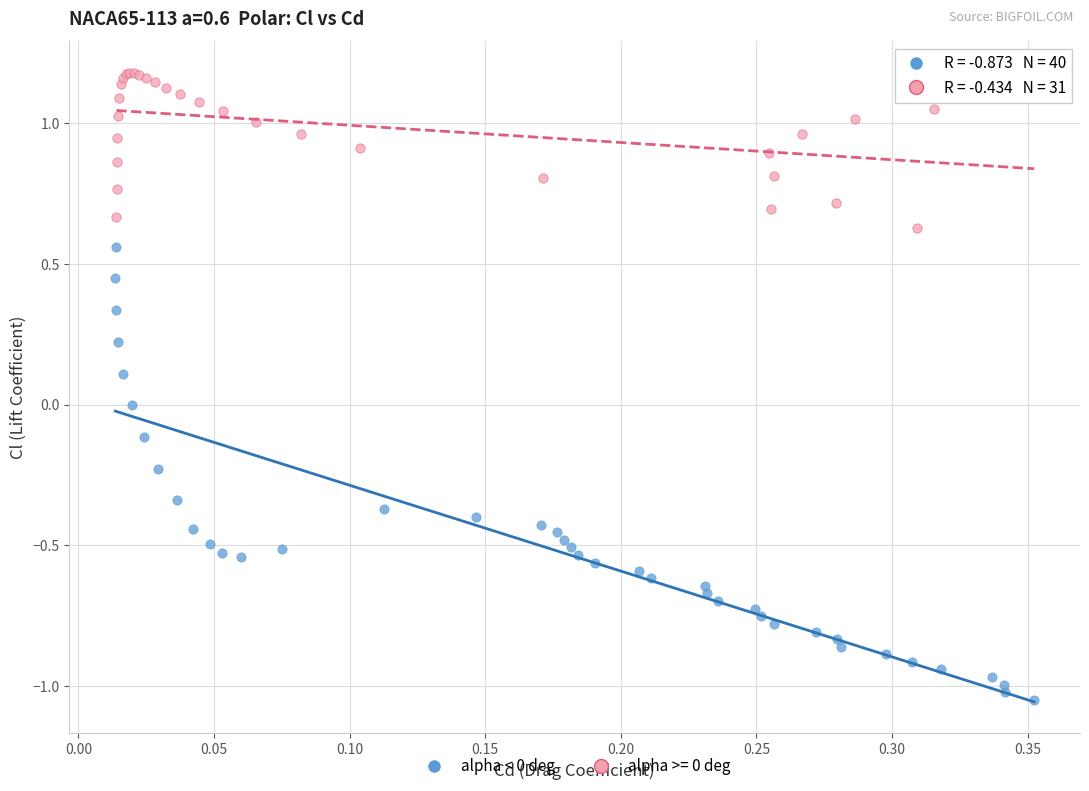

Which series has the largest Y range (max minus min)?

alpha < 0 deg